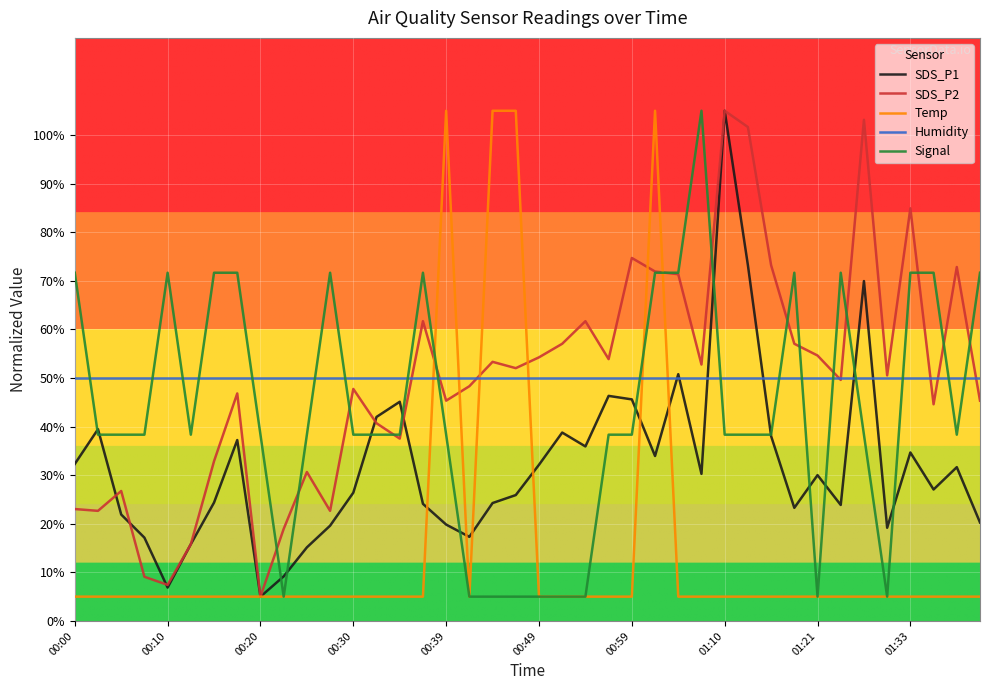

After their last crossing, which series has the higher values: Temp or SDS_P1?

SDS_P1